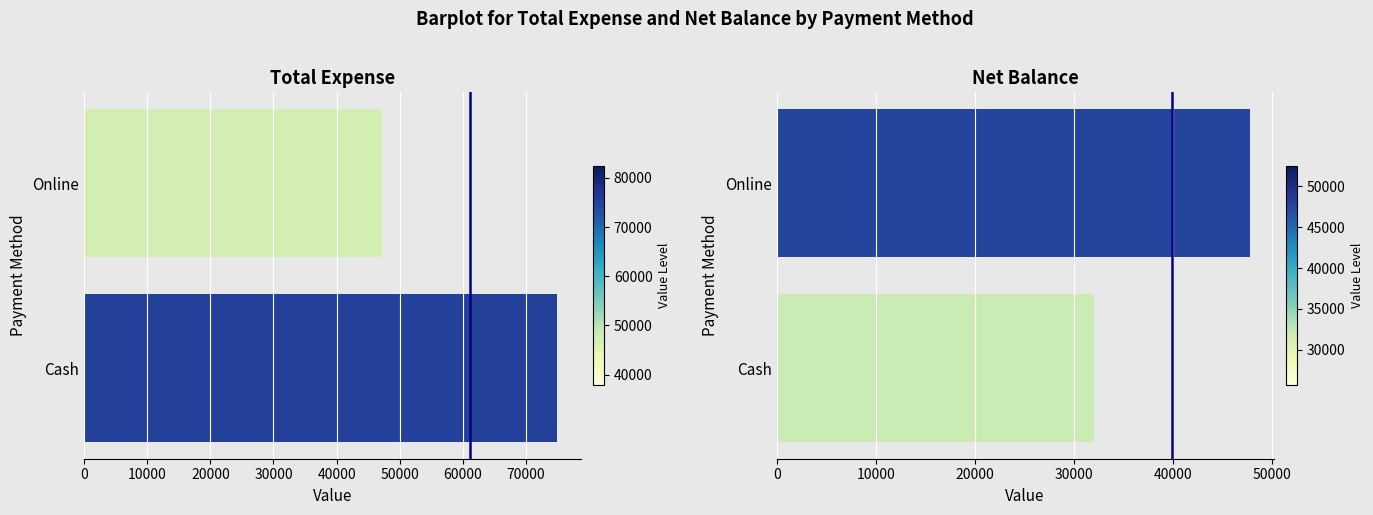

Reading left to right, list all the values displayed in this chart.

Total Expense: 74999	47220
Net Balance: 32001	47780